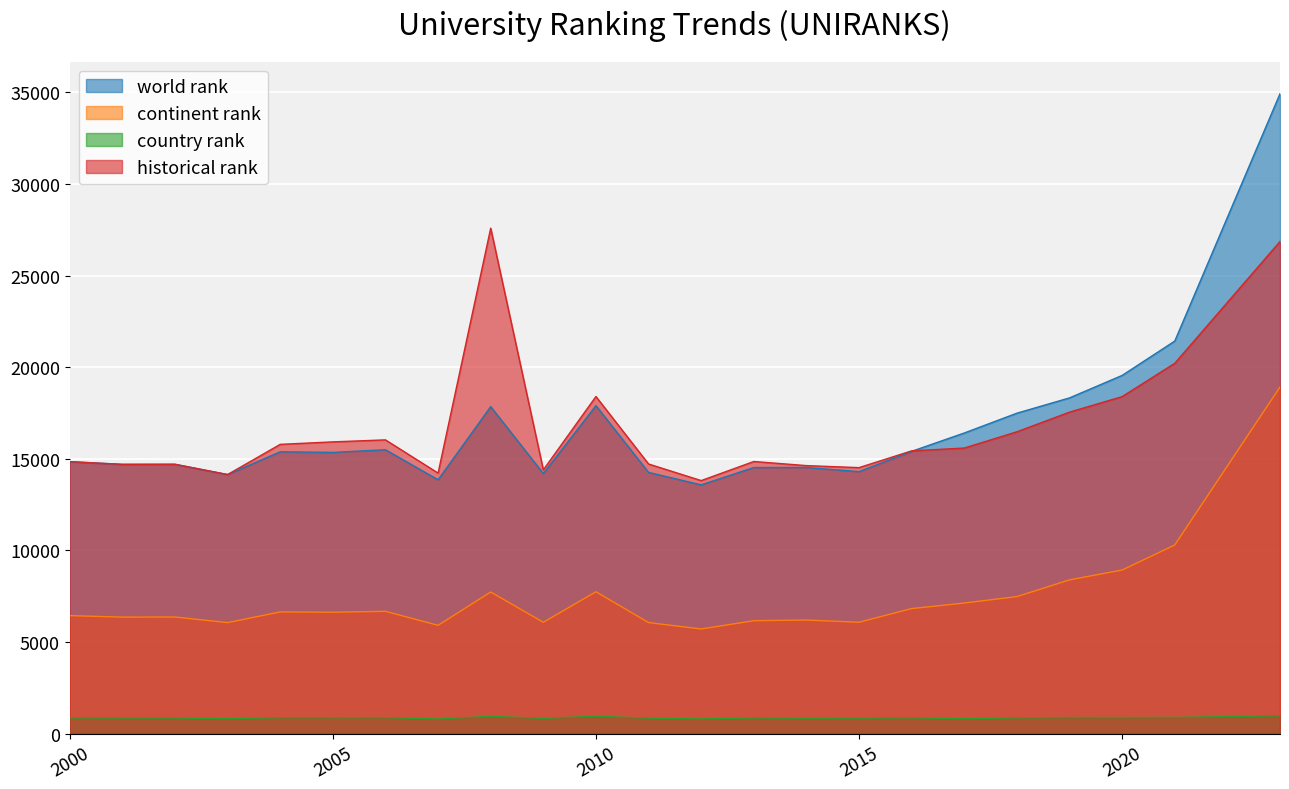

How many lines are shown in the chart?

4